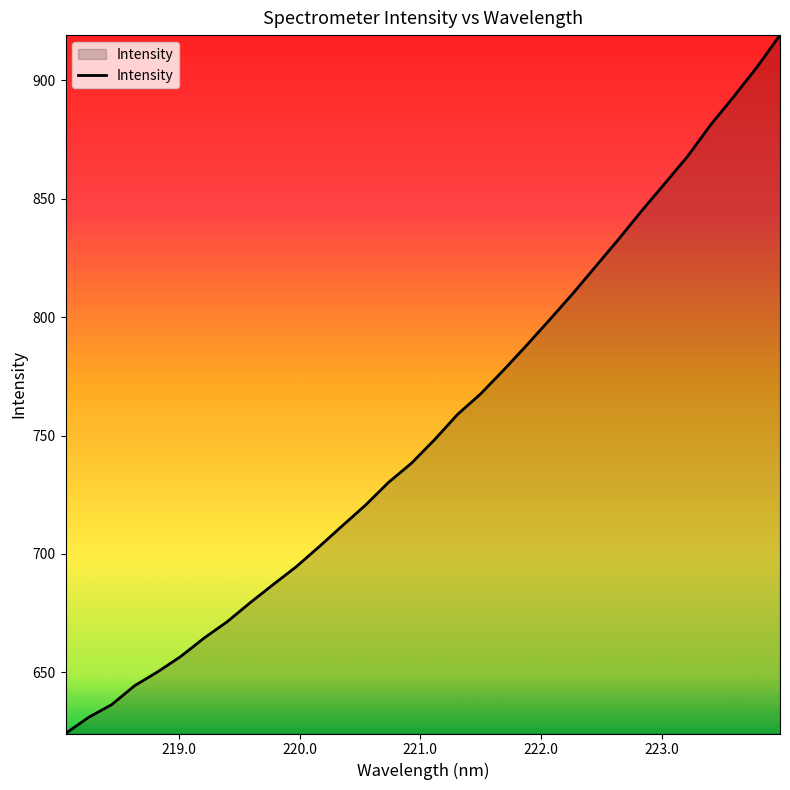

What is the smallest value displayed?

624.2